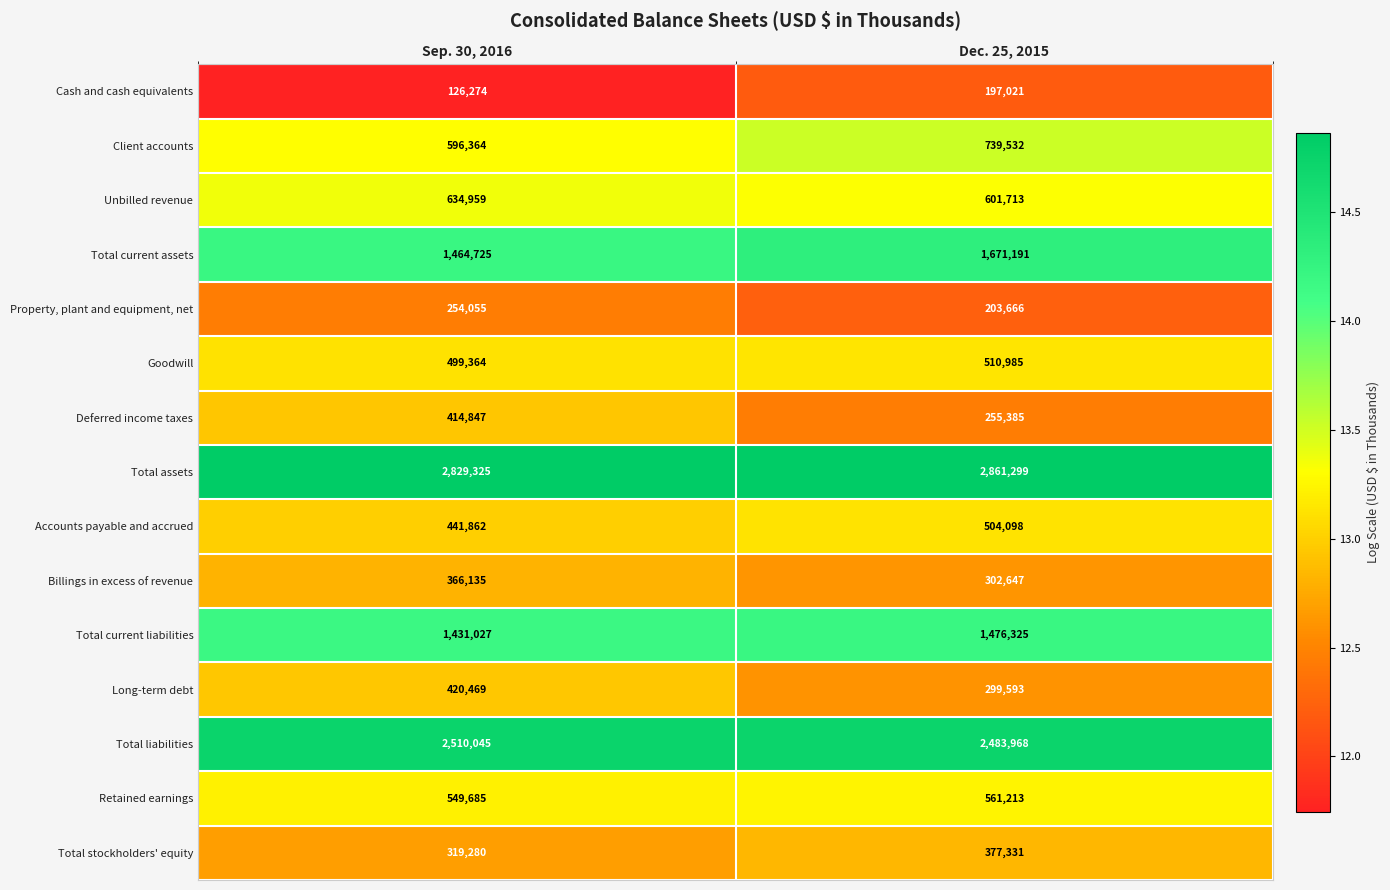

Count the number of data series in this chart.

15